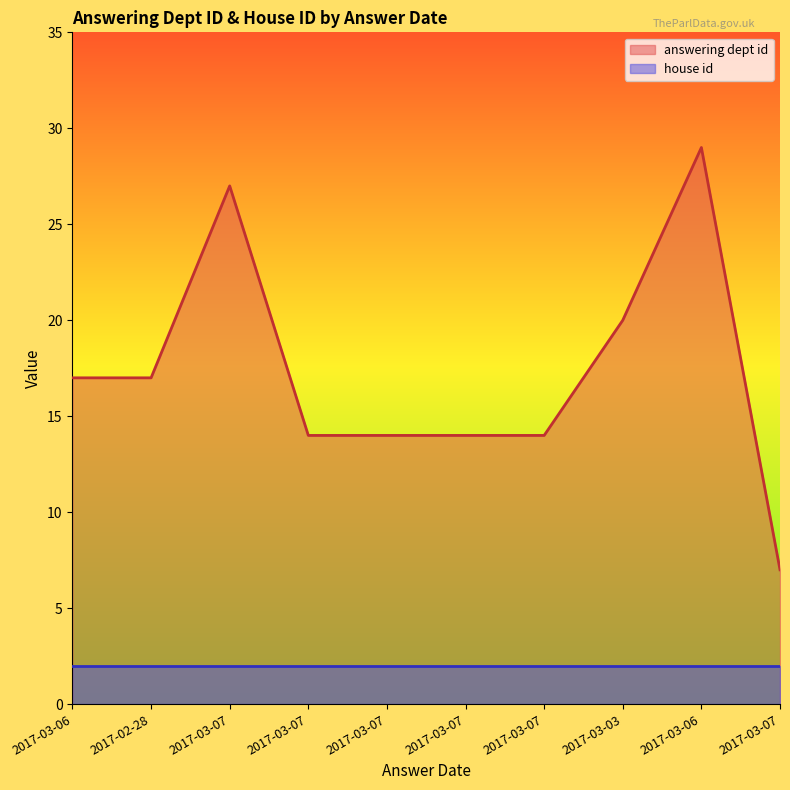

What is the approximate value at 2017-03-07, to the nearest 10?

10